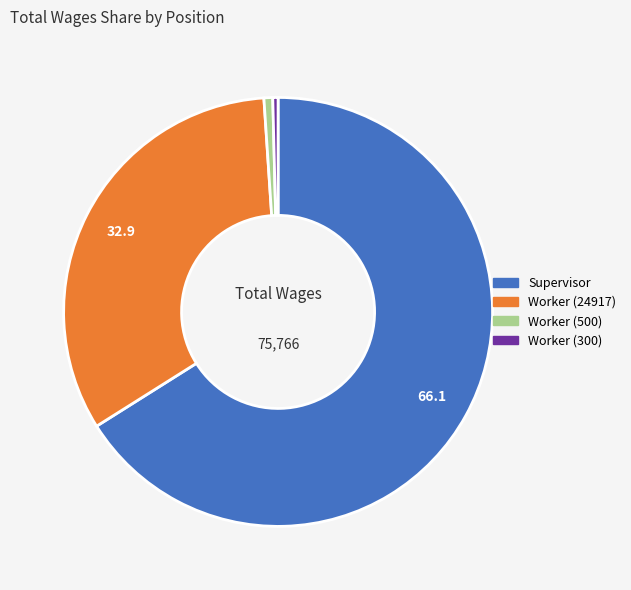

Which category has the biggest portion of the pie?

Supervisor